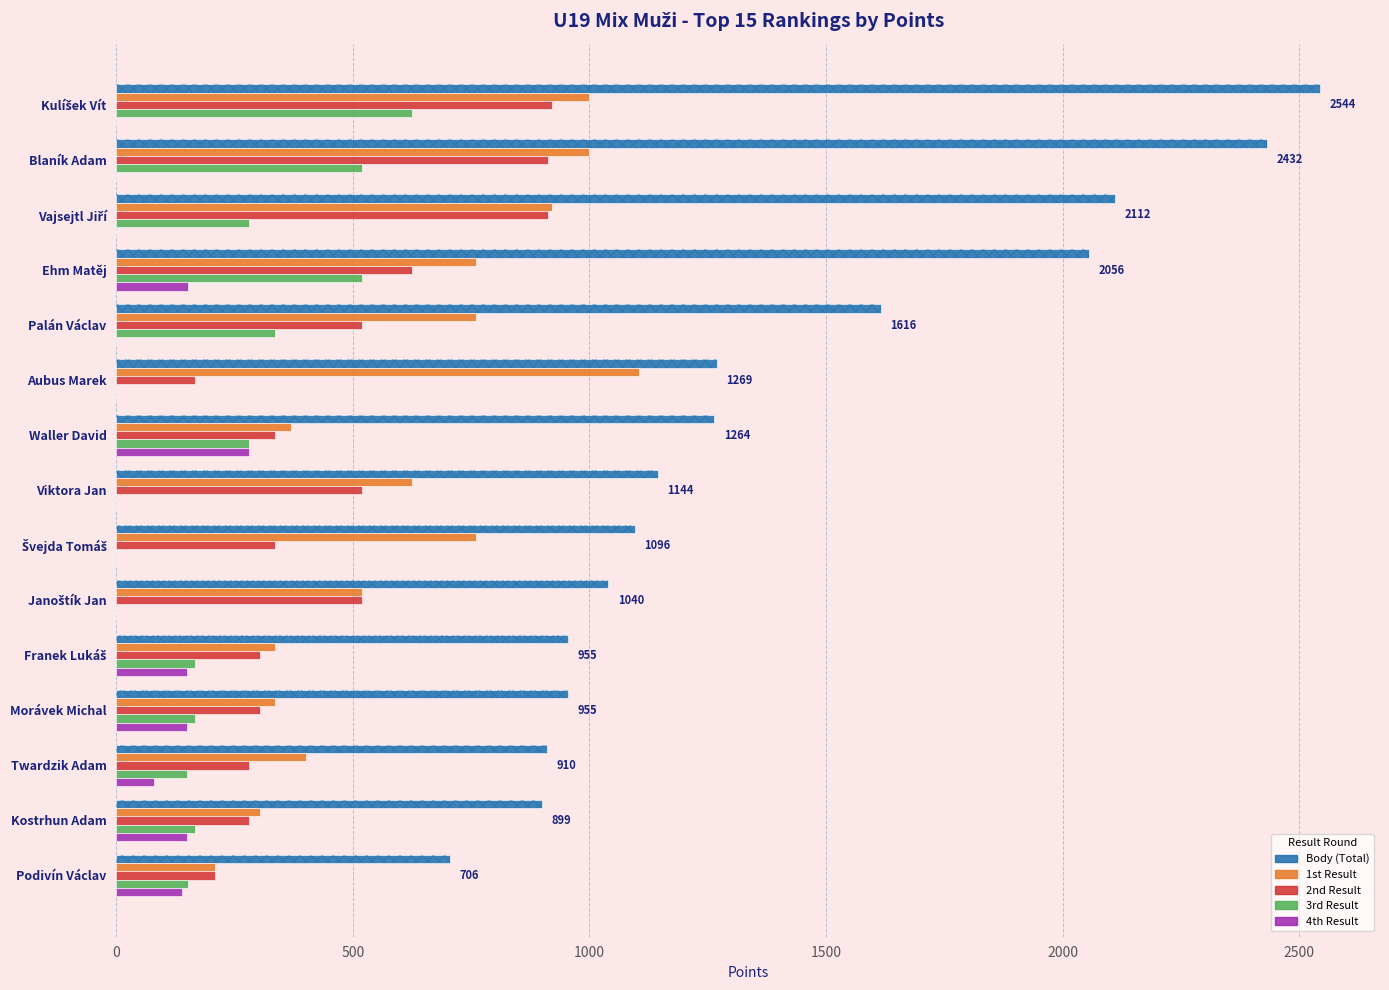

What is the maximum value shown in the chart?

2544